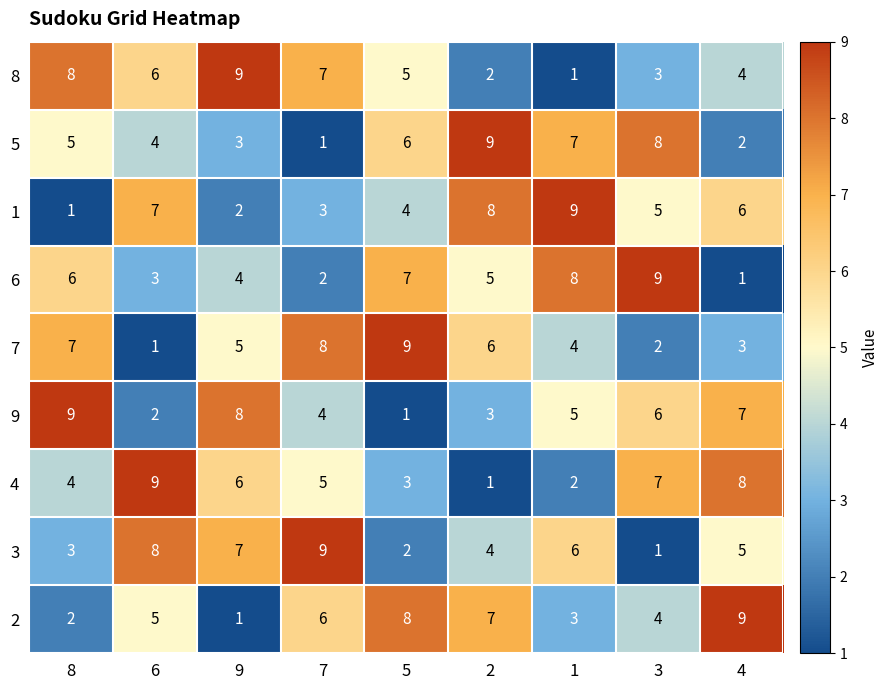

What is the average value of the 7 series?

5